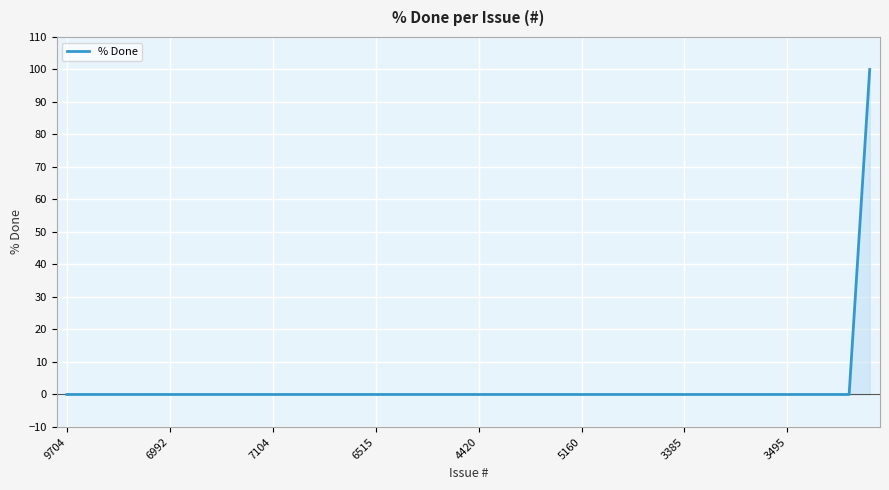

What is the greatest value displayed?

100